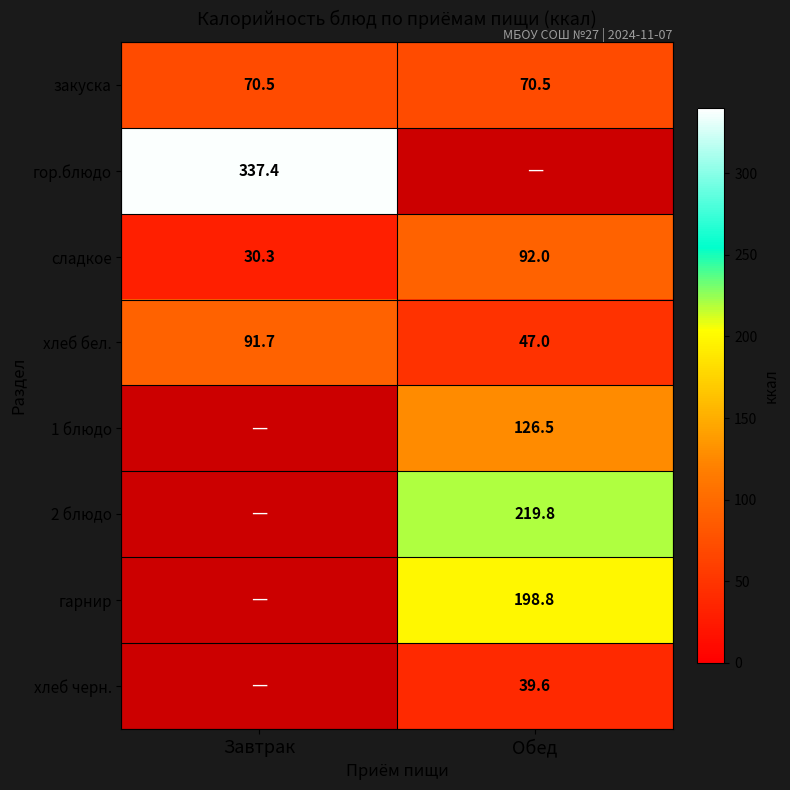

Is it true that 1 блюдо equals 223.5 at Обед?

False